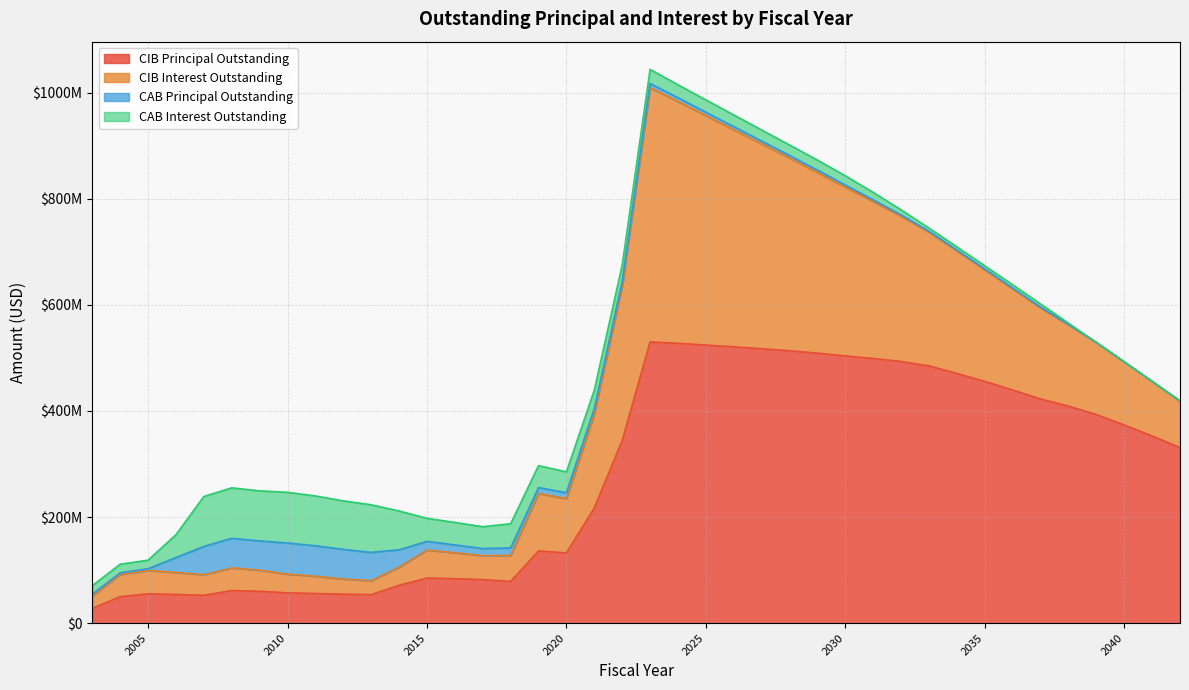

At which category is the sum across all series the highest?

2023